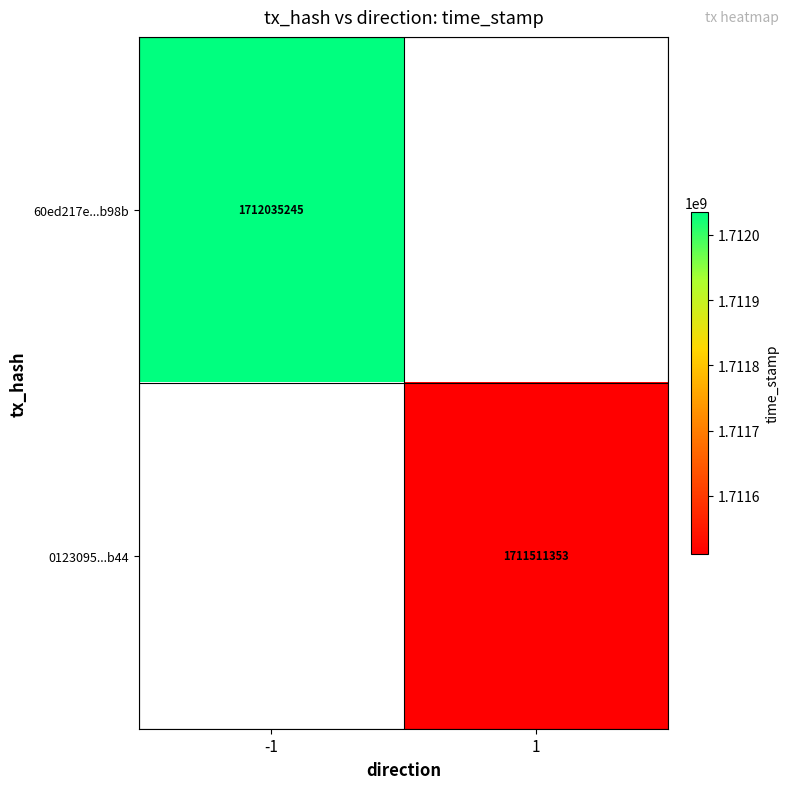

What is the greatest value displayed?

1712035245.0